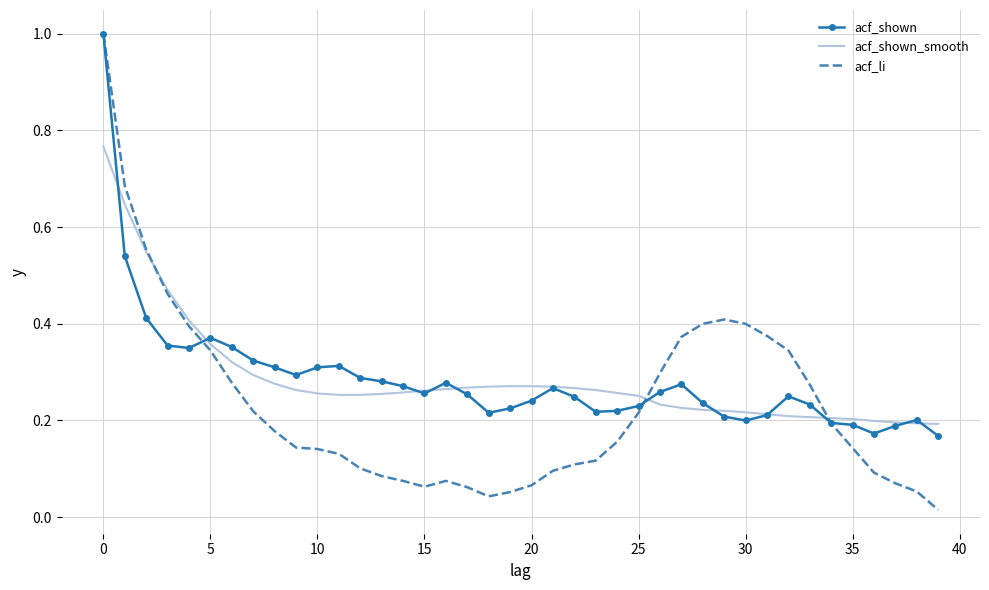

Which series has the largest range (max minus min)?

acf_li